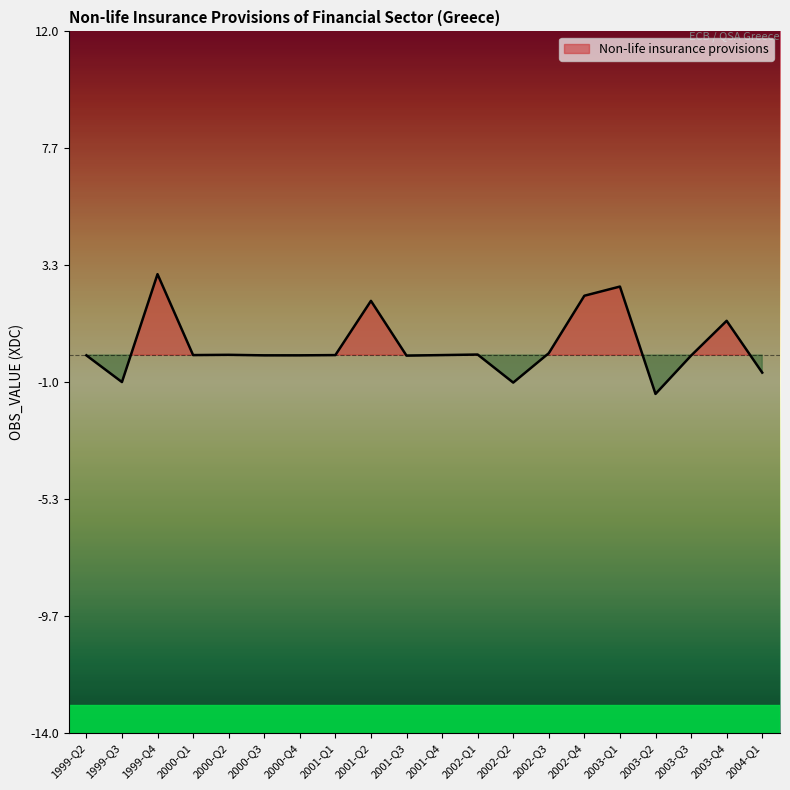

Rank the categories by value from highest to lowest.

1999-Q4, 2003-Q1, 2002-Q4, 2001-Q2, 2003-Q4, 2002-Q3, 2002-Q1, 2000-Q2, 2001-Q4, 2000-Q1, 2001-Q1, 2000-Q4, 1999-Q2, 2000-Q3, 2003-Q3, 2001-Q3, 2004-Q1, 1999-Q3, 2002-Q2, 2003-Q2